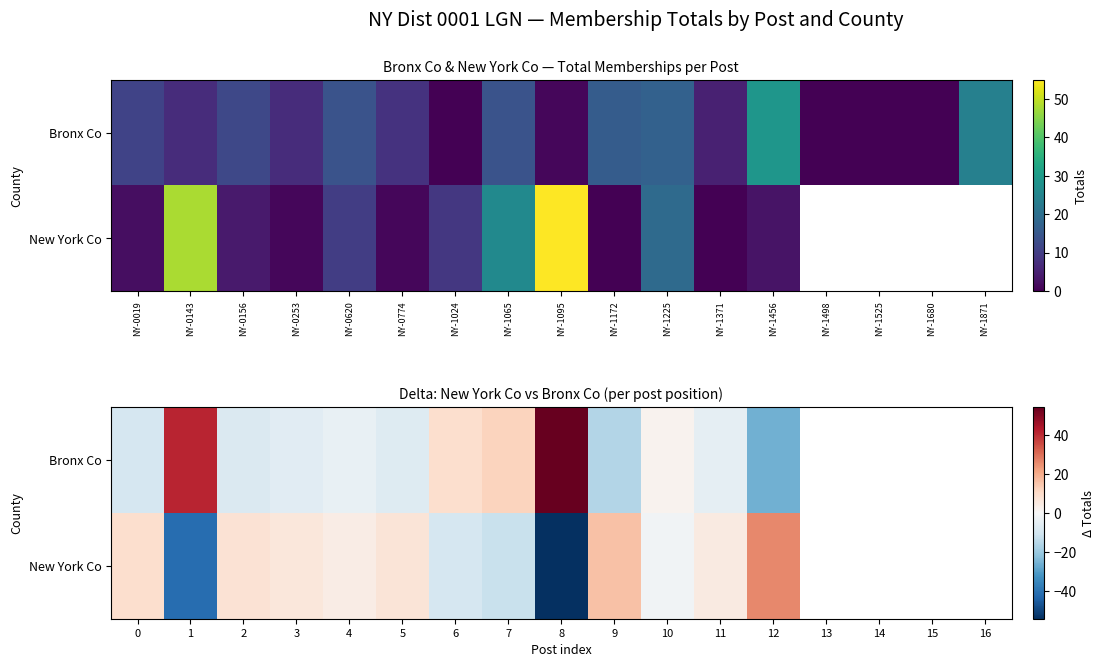

How many data points in New York Co are less than 7?

8